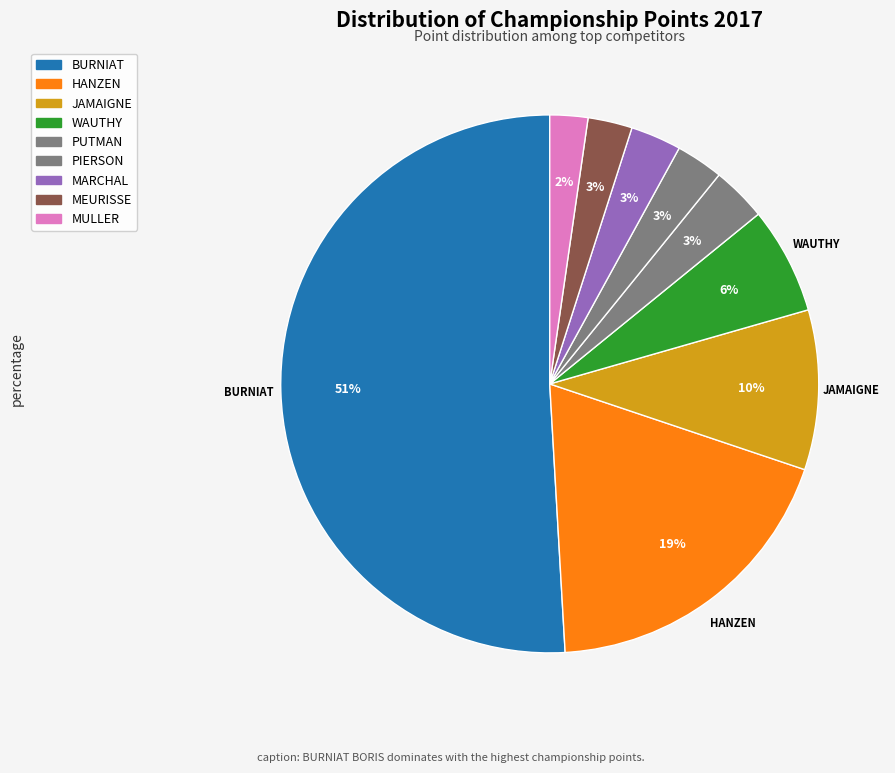

How many slices are in this pie chart?

9